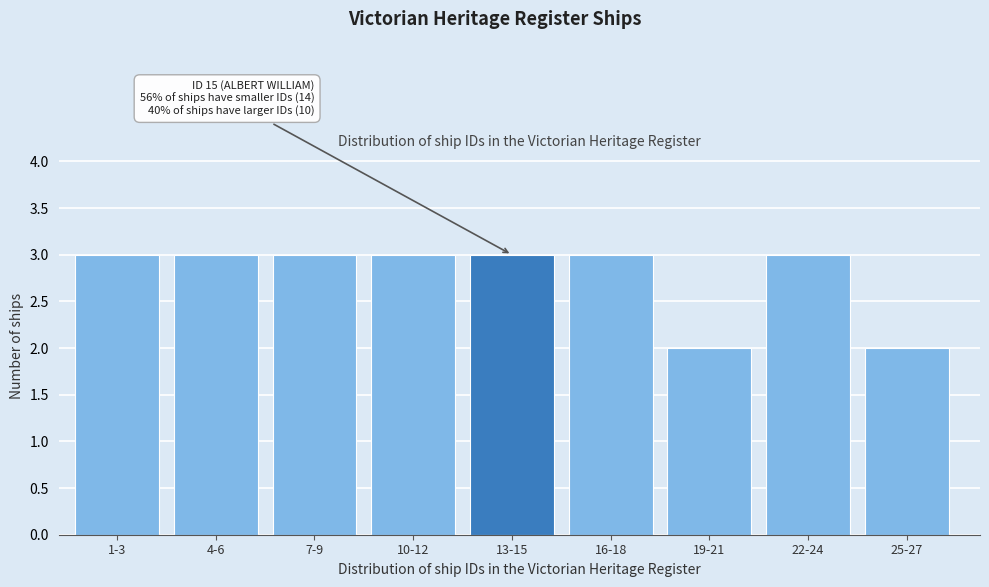

Reading right to left, extract all data points from this chart.

25-27=2	22-24=3	19-21=2	16-18=3	13-15=3	10-12=3	7-9=3	4-6=3	1-3=3